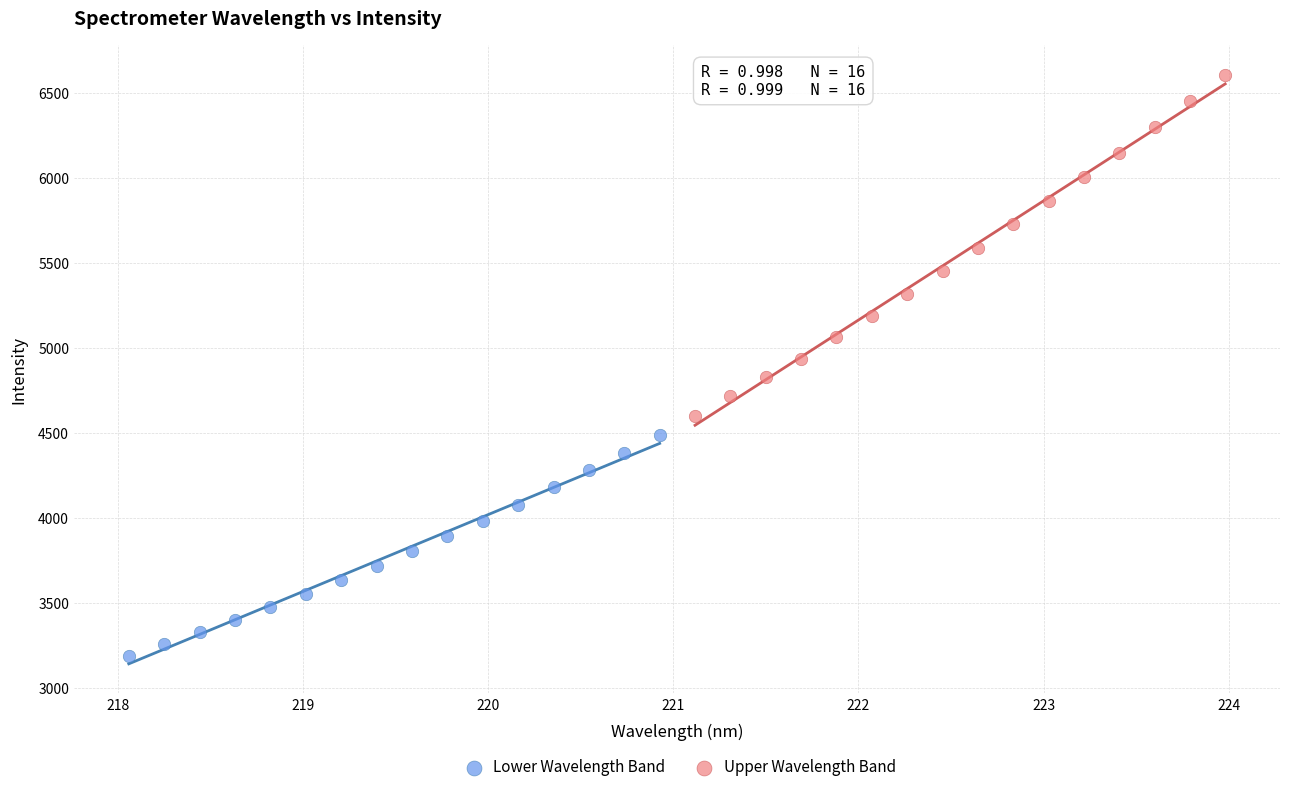

Which series contains the lowest Y value?

Lower Wavelength Band